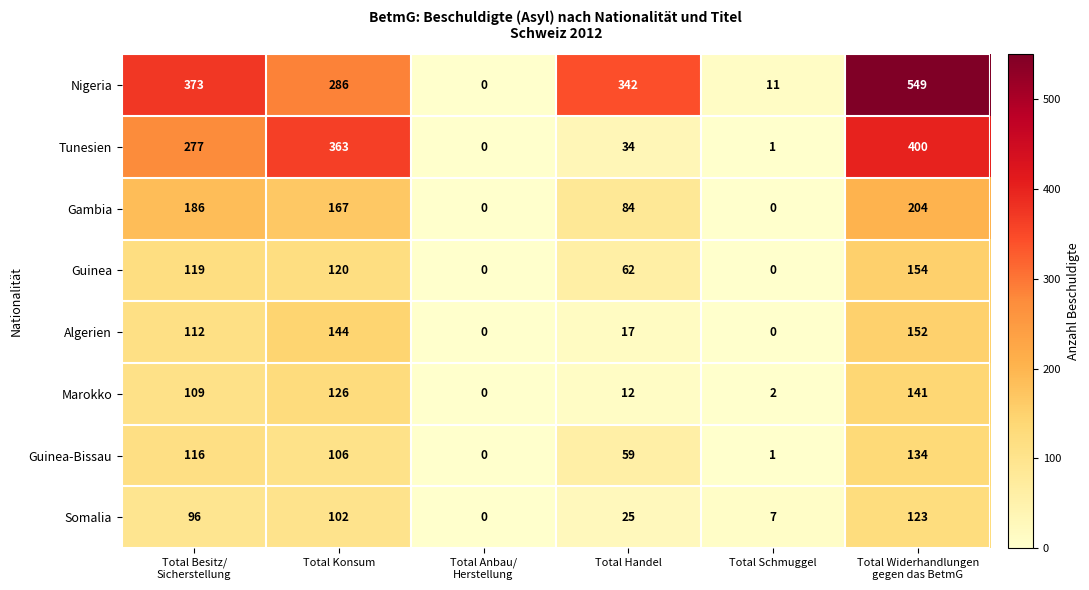

Rank the series by their maximum value, from highest to lowest.

Nigeria, Tunesien, Gambia, Guinea, Algerien, Marokko, Guinea-Bissau, Somalia